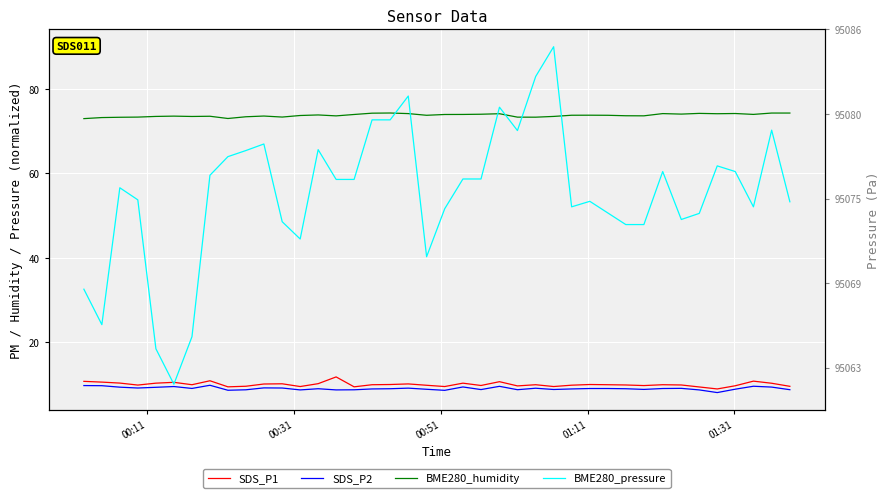

At which label does BME280_humidity reach its minimum?

00:11